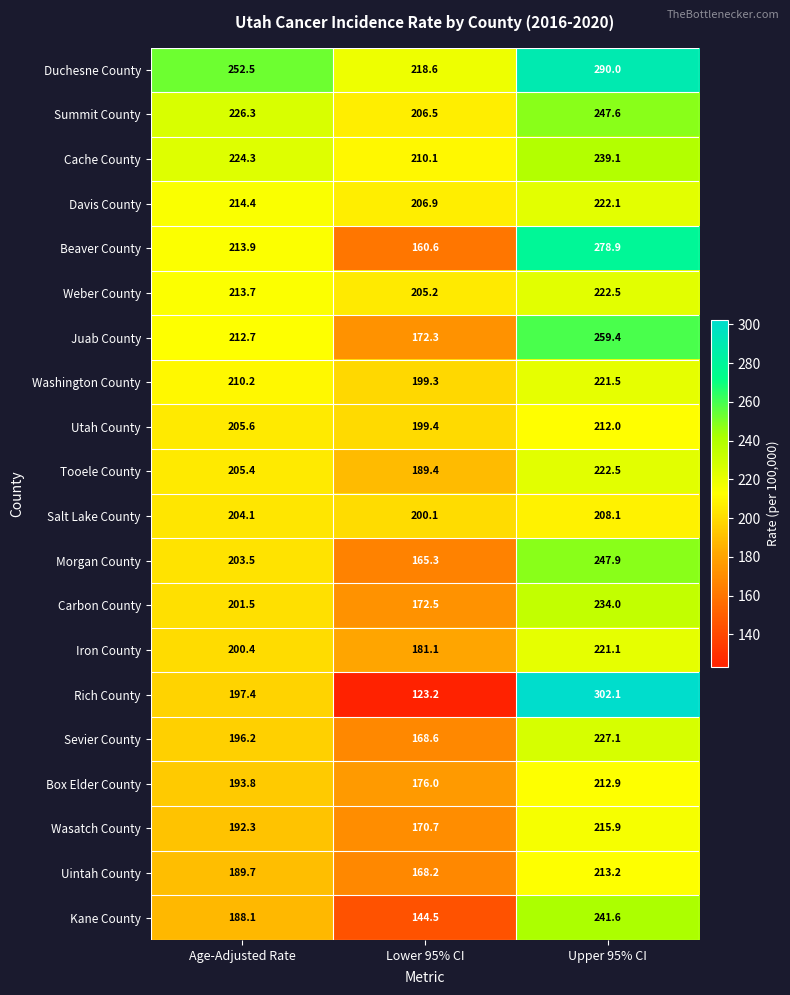

Where is Morgan County nearest to the value 206?

Age-Adjusted Rate